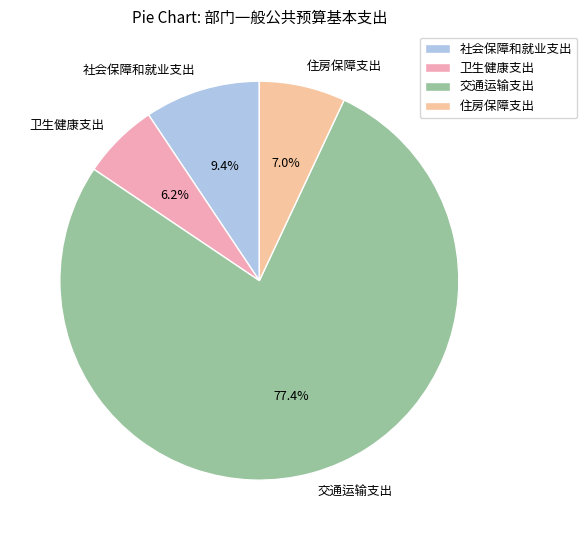

How much of the chart is everything except 卫生健康支出?

93.8%